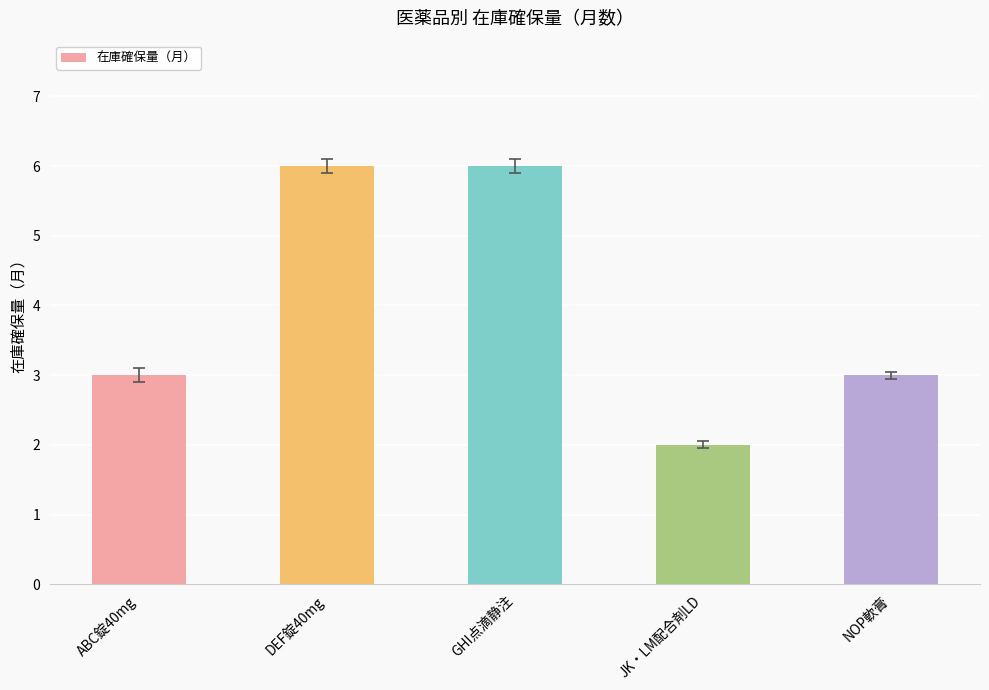

What is the maximum value shown in the chart?

6